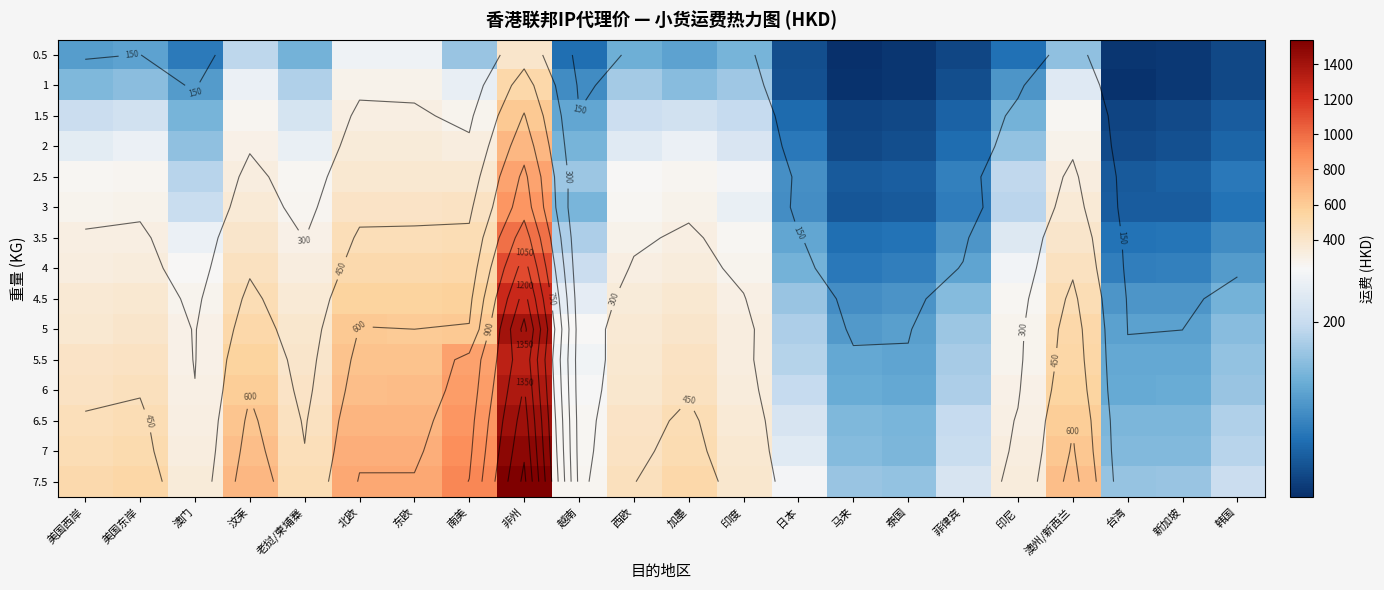

What is the sum of the 1 values at 西欧 and 台湾?

262.6